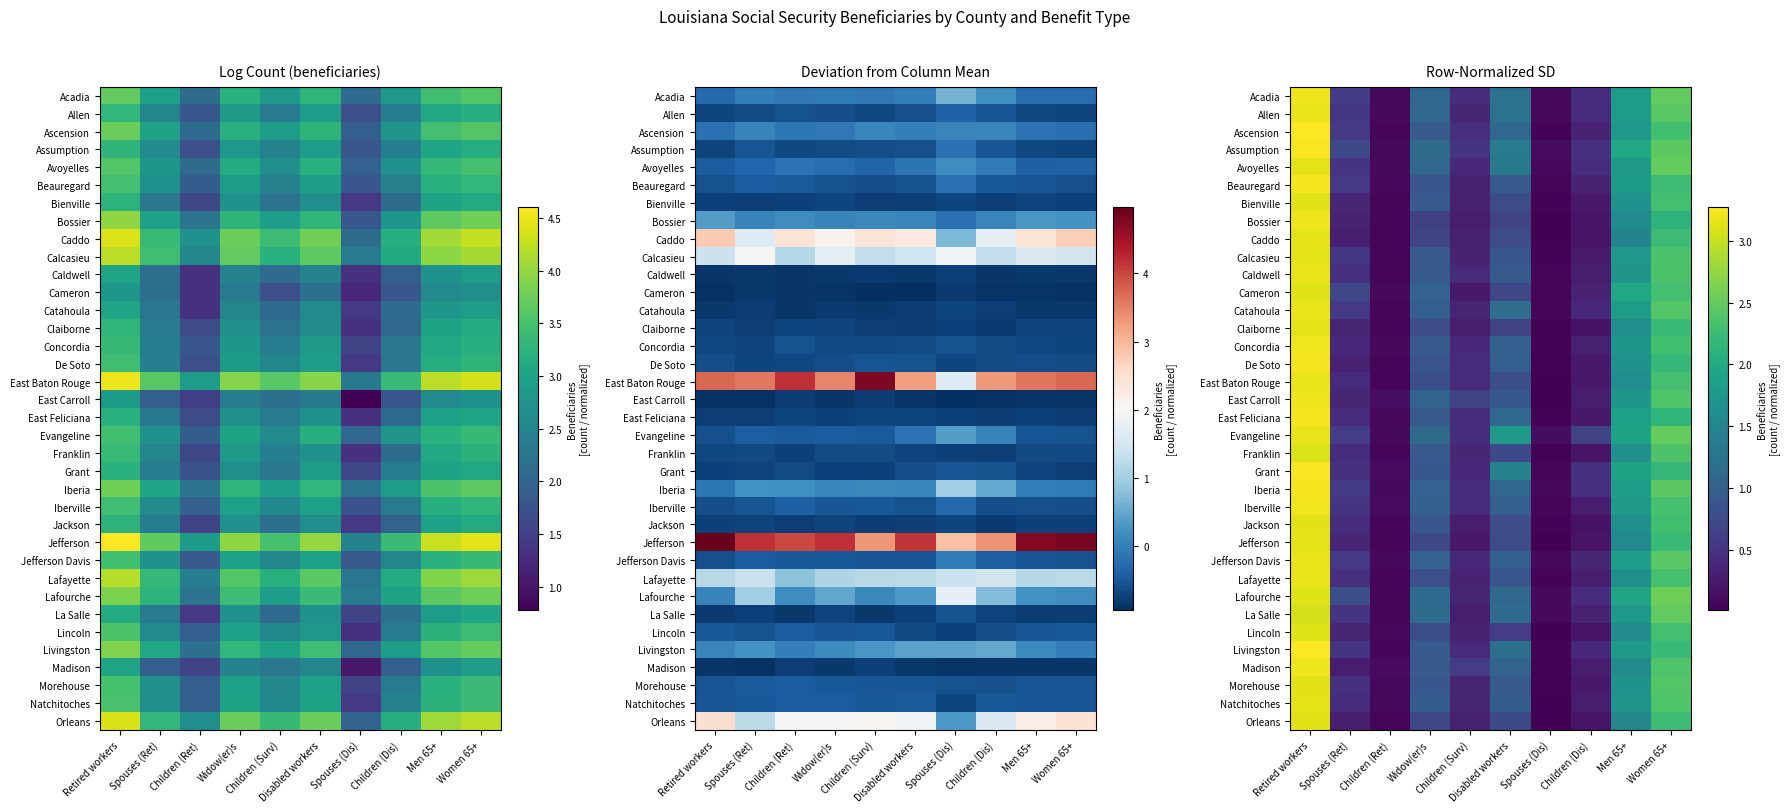

Which category has the lowest value across all series?

Spouses (Dis)